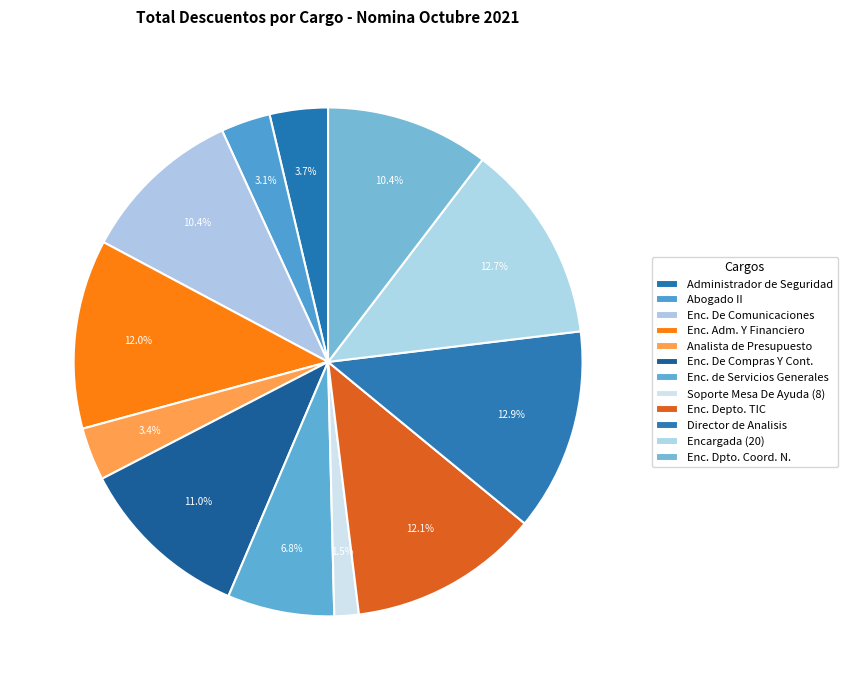

Does Director de Analisis account for over 50% of the chart?

No